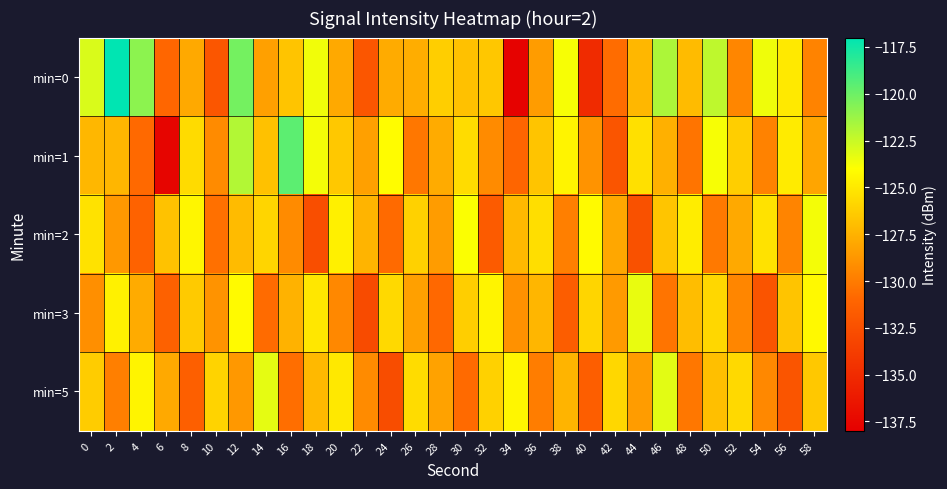

At 12, list the series in order from smallest to largest.

min=5, min=2, min=3, min=1, min=0